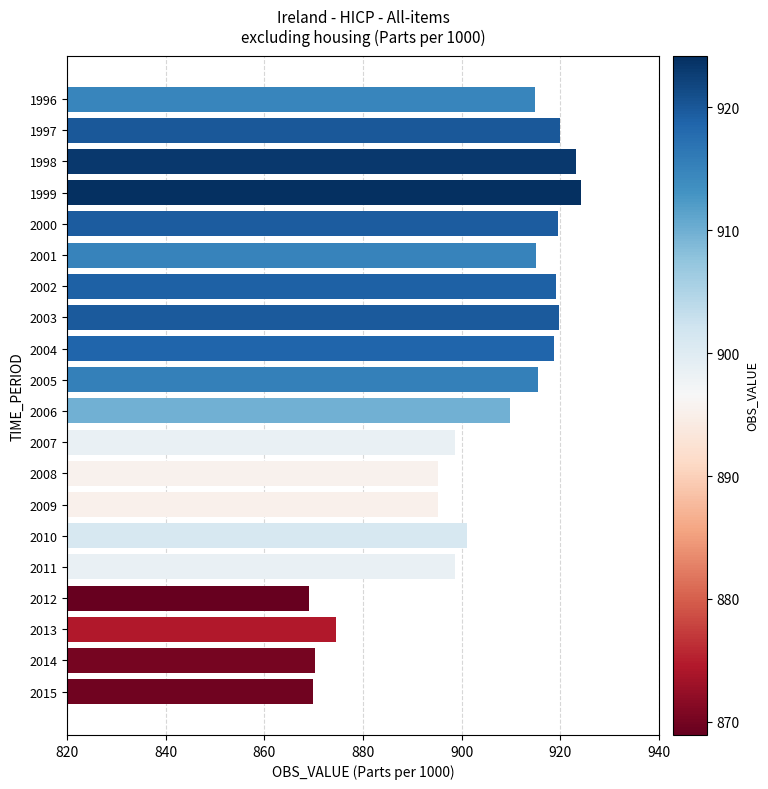

How many series are shown in this chart?

1